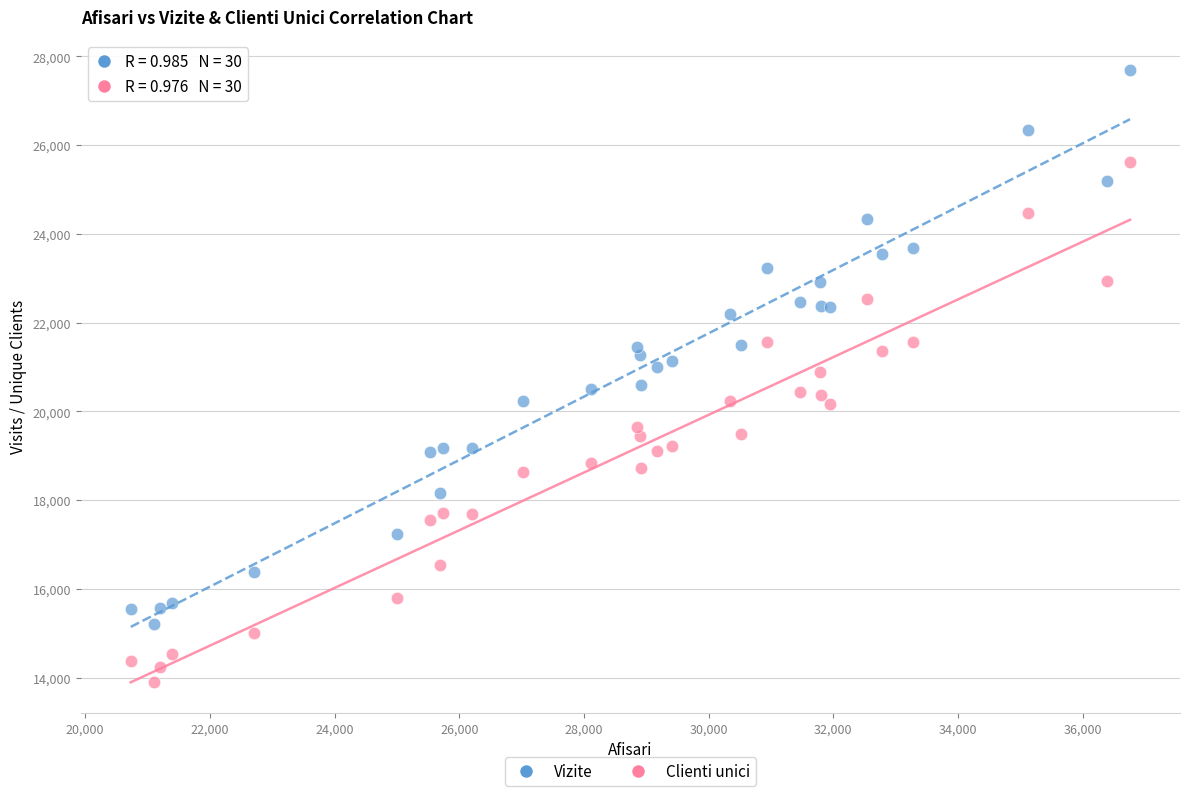

Which series has the widest spread of Y values?

Vizite